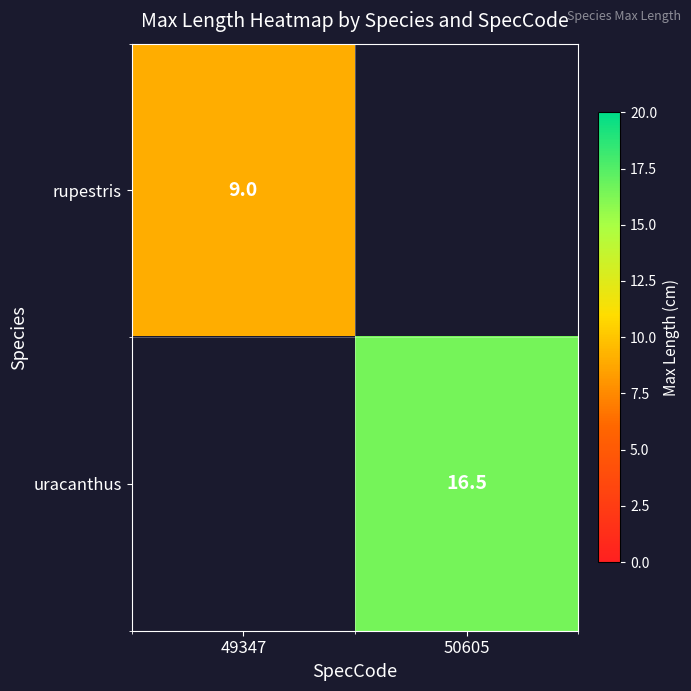

The value of rupestris at 49347 is 9.0. True or false?

True